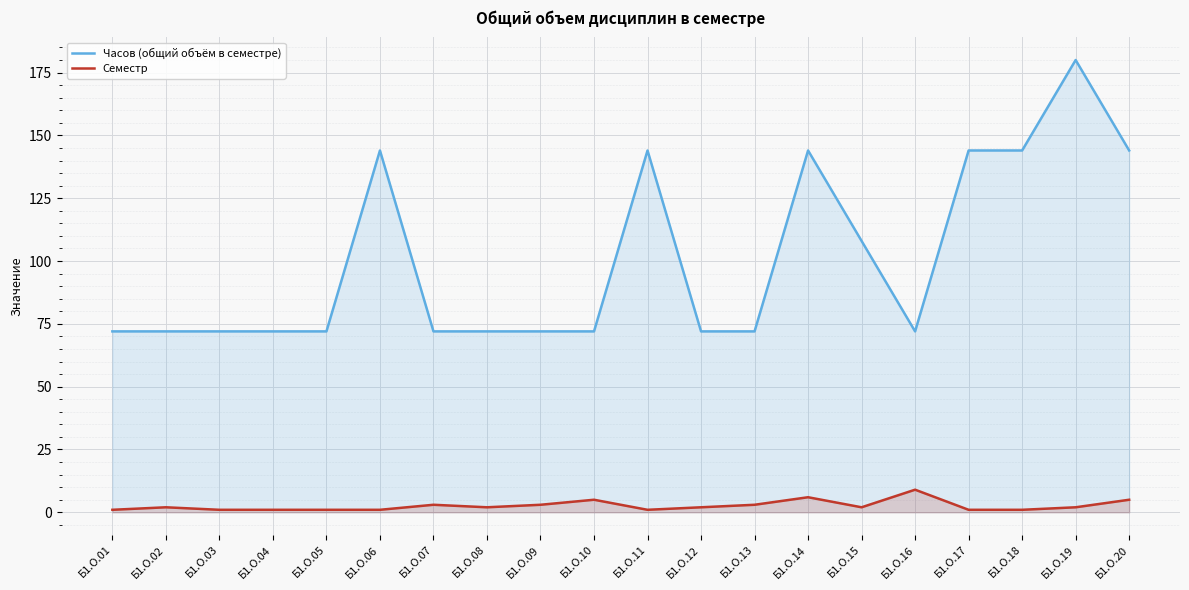

What are all the series names shown in the legend?

Часов (общий объём в семестре), Семестр